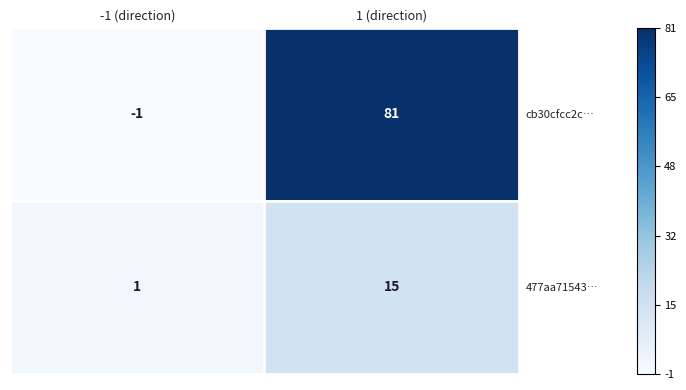

Which series has the widest spread of values?

cb30cfcc2c…